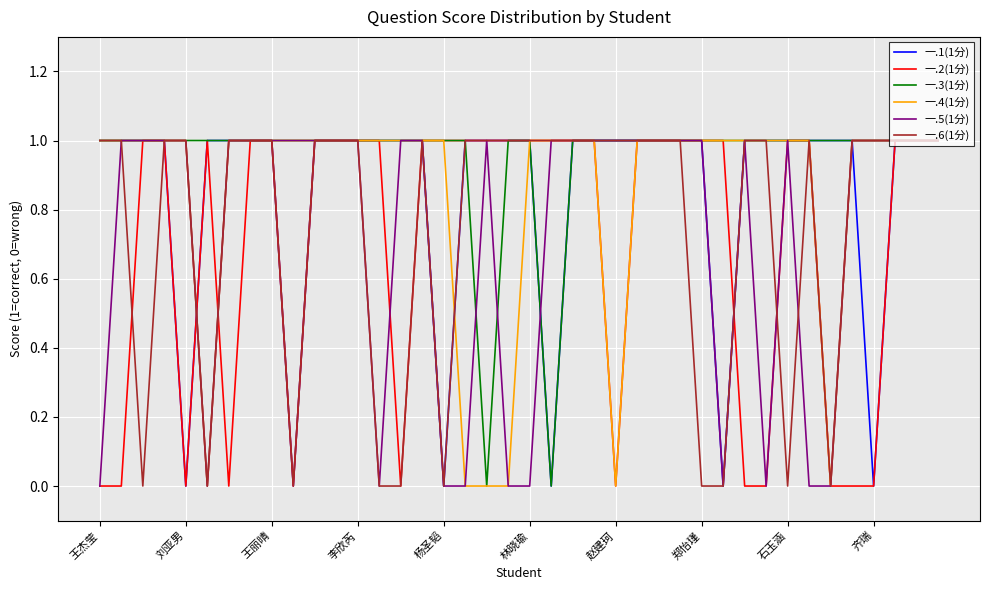

Reading left to right, extract all data points from this chart.

一.1(1分): 1	1	1	1	0	1	1	1	1	0	1	1	1	1	1	1	0	1	1	1	1	0	1	1	1	1	1	1	1	0	1	1	1	1	1	1	0	1	1	1
一.2(1分): 0	0	1	1	0	1	0	1	1	0	1	1	1	1	0	1	1	1	1	1	1	1	1	1	0	1	1	1	1	1	0	0	1	1	0	0	0	1	1	1
一.3(1分): 1	1	1	1	1	1	1	1	1	1	1	1	1	1	1	1	1	1	0	1	1	0	1	1	1	1	1	1	1	1	1	1	1	1	1	1	1	1	1	1
一.4(1分): 1	1	1	1	1	0	1	1	1	1	1	1	1	1	1	1	1	0	0	0	1	1	1	1	0	1	1	1	1	1	1	1	1	1	0	1	1	1	1	1
一.5(1分): 0	1	1	1	1	0	1	1	1	1	1	1	1	0	1	1	0	0	1	0	0	1	1	1	1	1	1	1	1	0	1	0	1	0	0	1	1	1	1	1
一.6(1分): 1	1	0	1	1	0	1	1	1	0	1	1	1	0	0	1	0	1	1	1	1	1	1	1	1	1	1	1	0	0	1	1	0	1	0	1	1	1	1	1